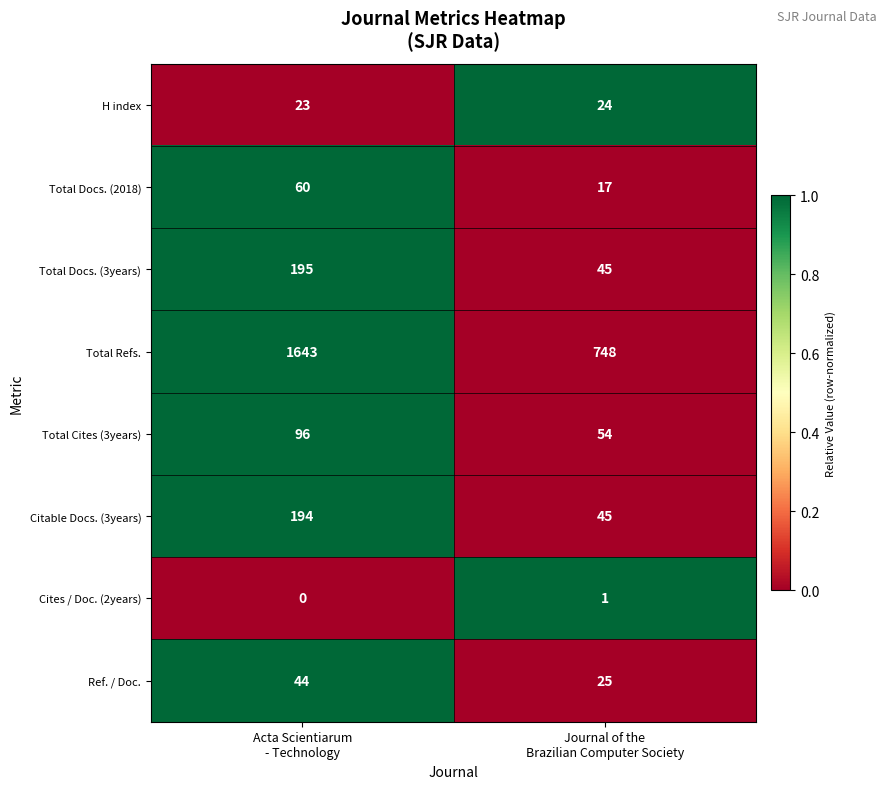

Rank the series by their maximum value, from lowest to highest.

Cites / Doc. (2years), H index, Ref. / Doc., Total Docs. (2018), Total Cites (3years), Citable Docs. (3years), Total Docs. (3years), Total Refs.